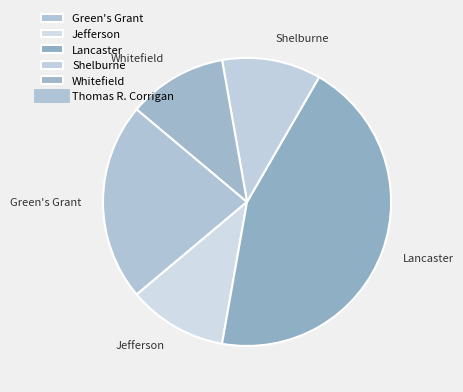

Which has a higher value, Lancaster or Whitefield?

Lancaster